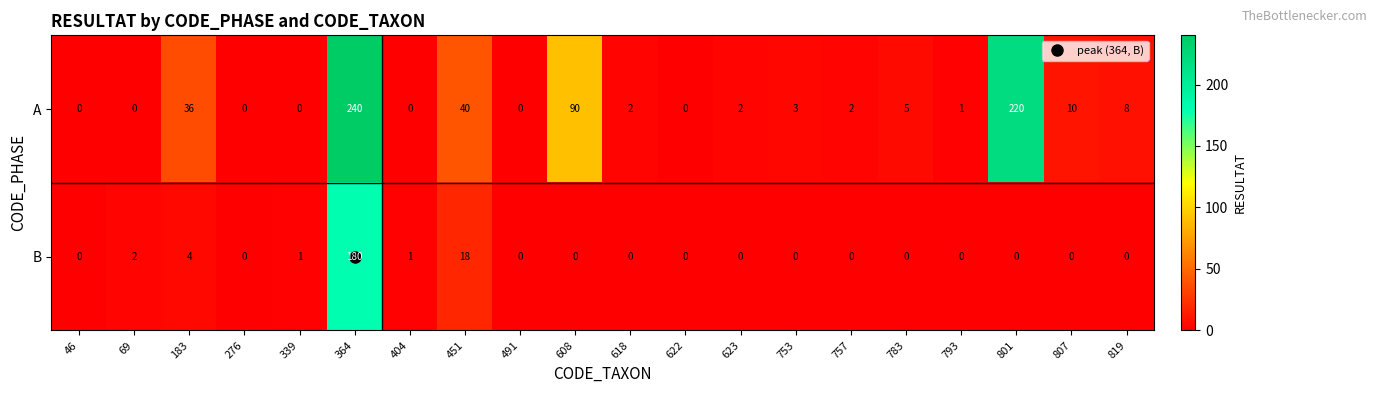

Which label corresponds to the largest value in the chart?

364